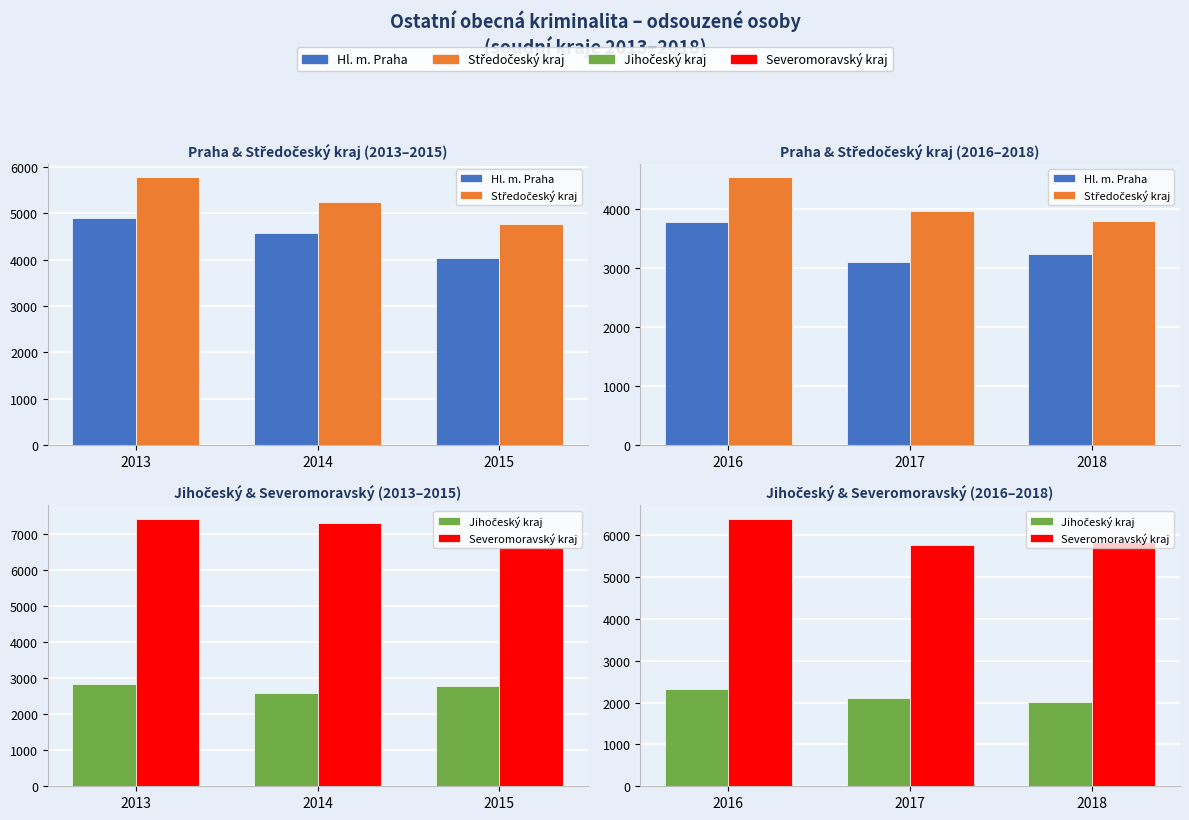

At which category is the sum across all series the highest?

2016